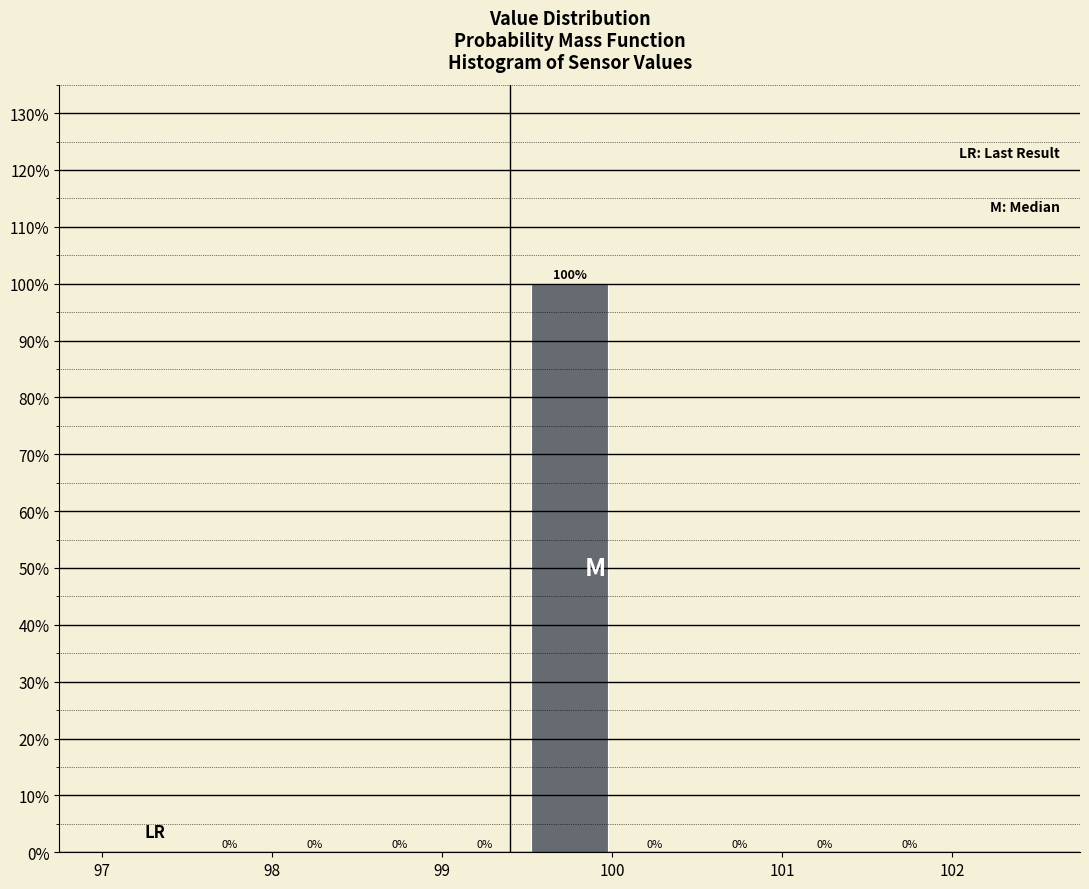

Reading left to right, transcribe this chart: for each bar, give the range it covers on the x-axis and its height.

97.5 to 98.0: 0
98.0 to 98.5: 0
98.5 to 99.0: 0
99.0 to 99.5: 0
99.5 to 100.0: 100
100.0 to 100.5: 0
100.5 to 101.0: 0
101.0 to 101.5: 0
101.5 to 102.0: 0